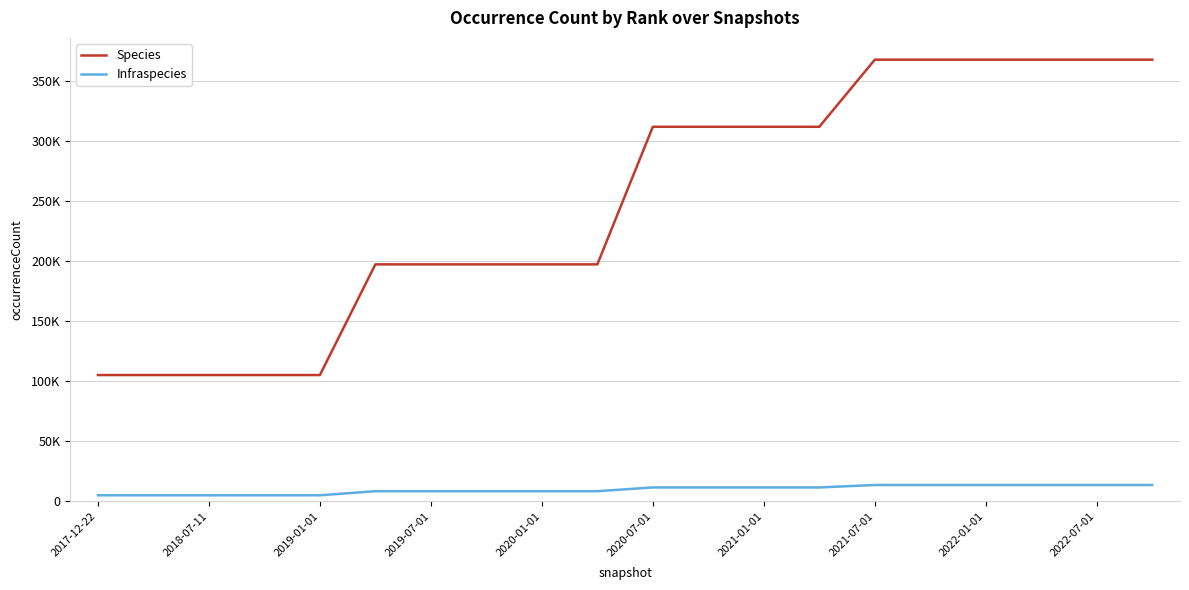

Rank the series by their maximum value, from highest to lowest.

Species, Infraspecies